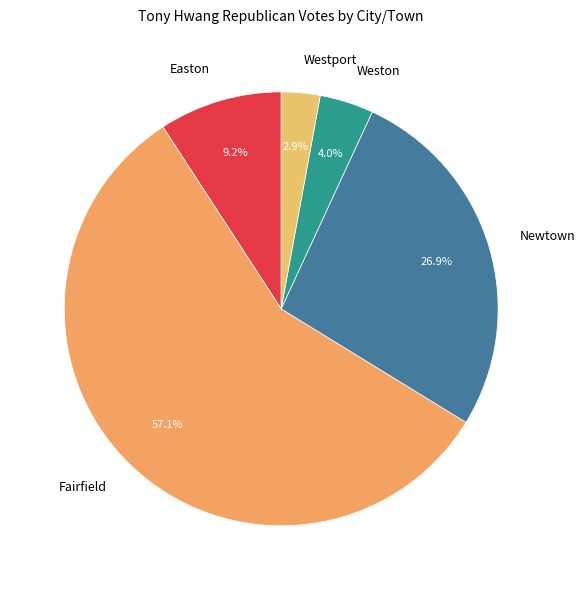

To the nearest percent, what percentage of the pie is Fairfield?

57%